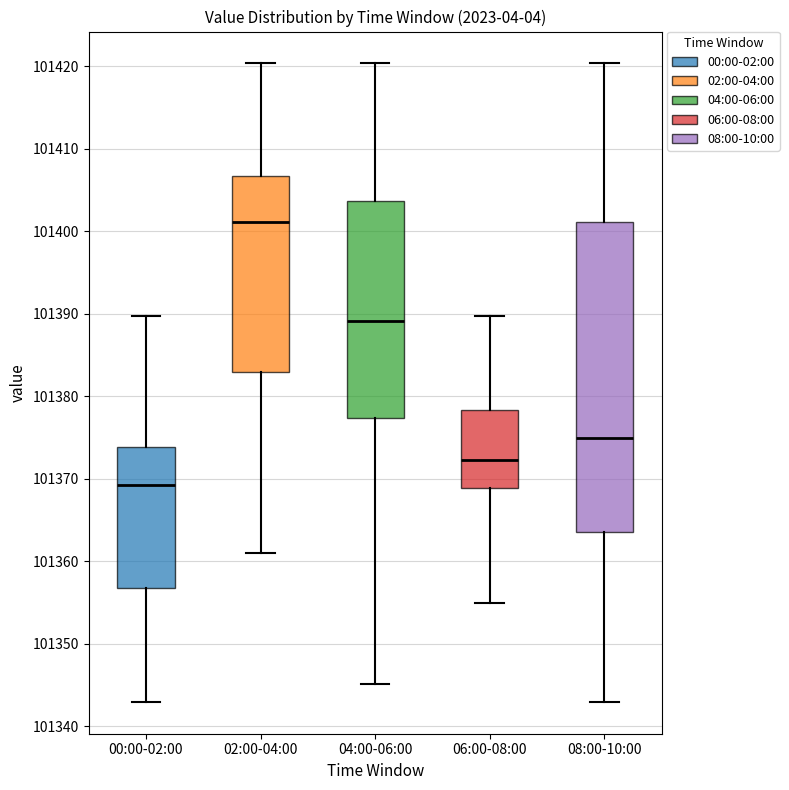

Reading left to right, read every box against the y-axis: the position of its median line, the range the box covers, and the ends of its whiskers. The values are not printed on the chart, so give them approximately, as read against the axis.

00:00-02:00: median 101369, box 101357 to 101374, whiskers 101343 to 101390
02:00-04:00: median 101401, box 101383 to 101407, whiskers 101361 to 101420
04:00-06:00: median 101389, box 101377 to 101404, whiskers 101345 to 101420
06:00-08:00: median 101372, box 101369 to 101378, whiskers 101355 to 101390
08:00-10:00: median 101375, box 101364 to 101401, whiskers 101343 to 101420